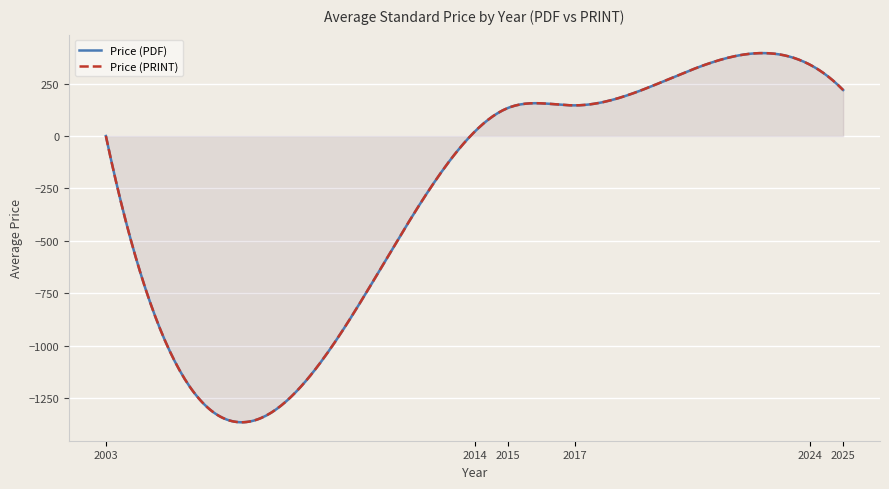

At 2025, list the series in order from largest to smallest.

Price (PDF), Price (PRINT)